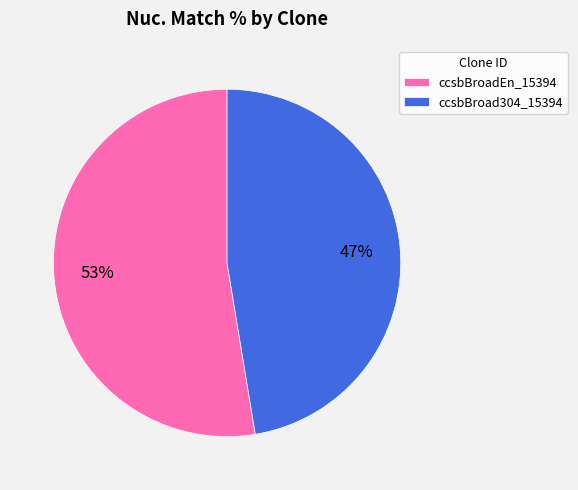

True or false: ccsbBroad304_15394 accounts for 47% of the total.

True